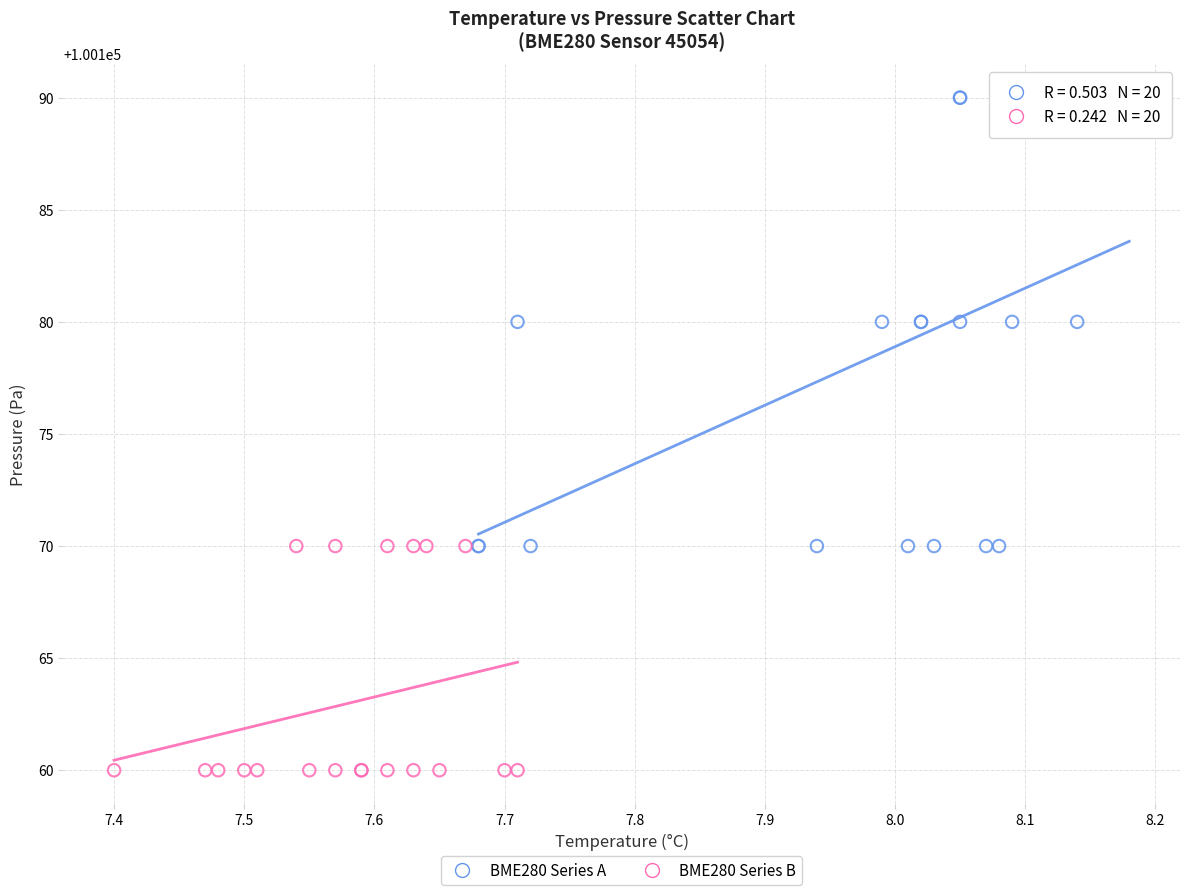

Which series reaches the maximum Y coordinate?

BME280 Series A